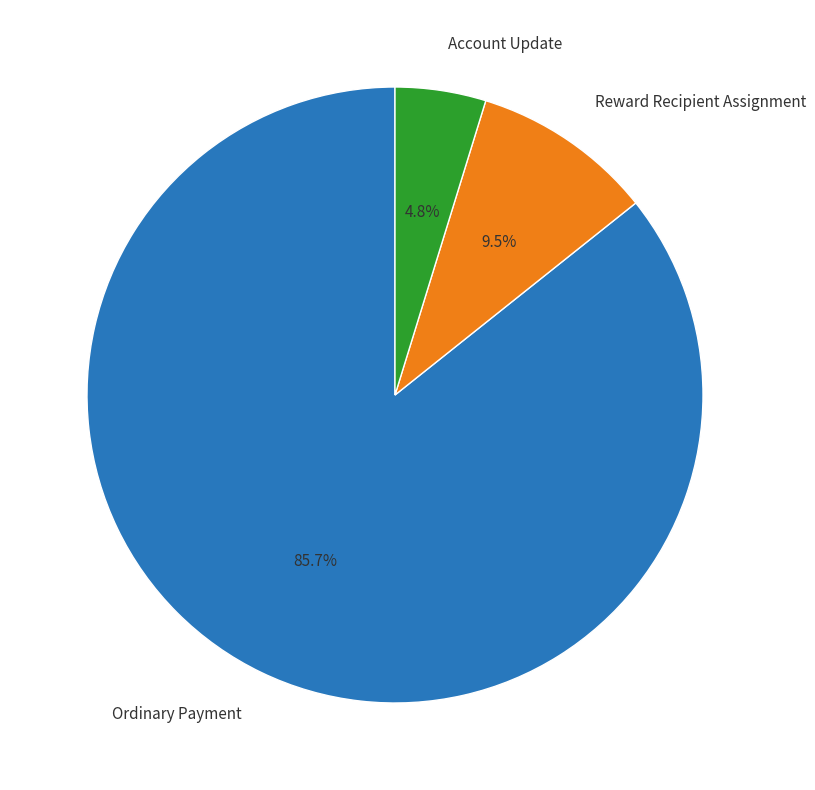

Rank the categories by value from lowest to highest.

Account Update, Reward Recipient Assignment, Ordinary Payment